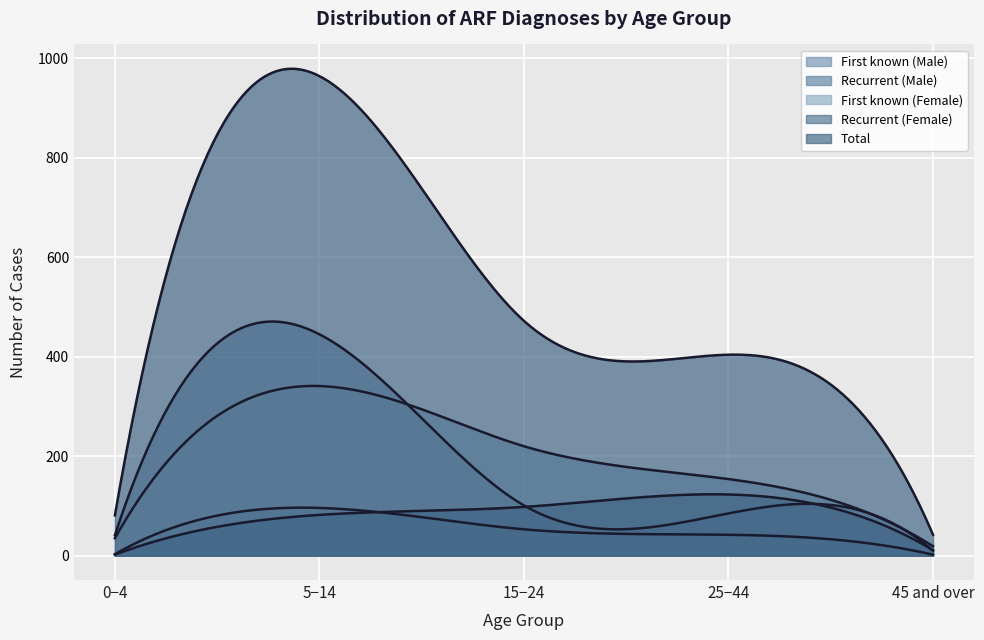

How many values in the Total series exceed 404?

2